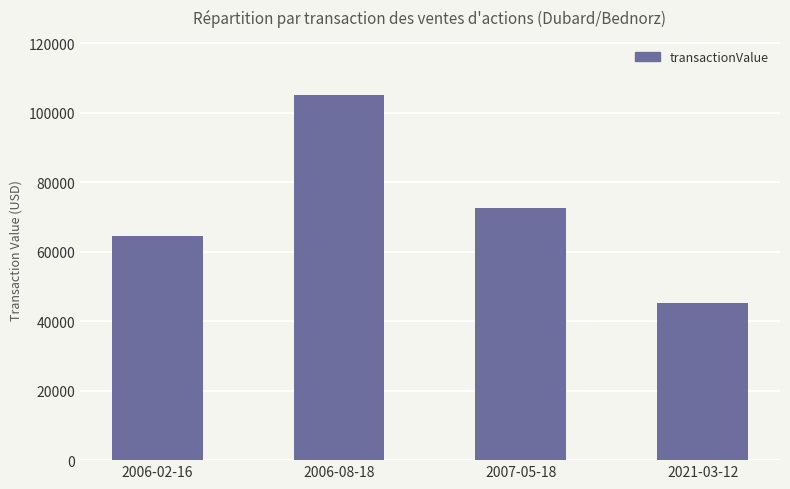

The chart shows a value of 64398 at 2006-02-16. True or false?

True